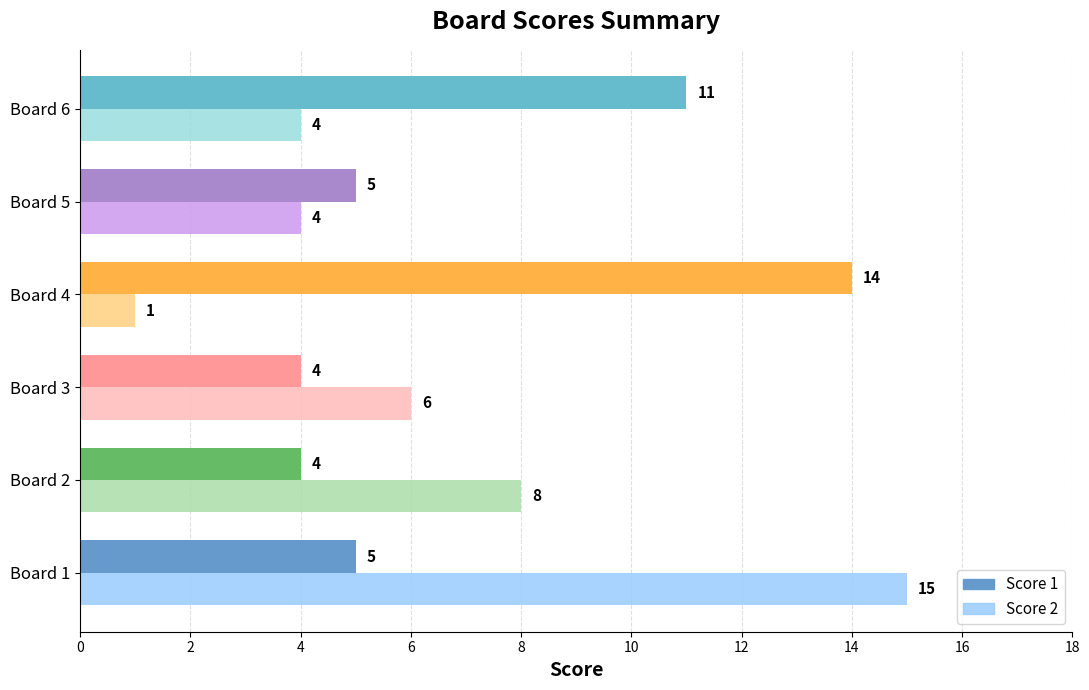

How many series are shown in this chart?

2